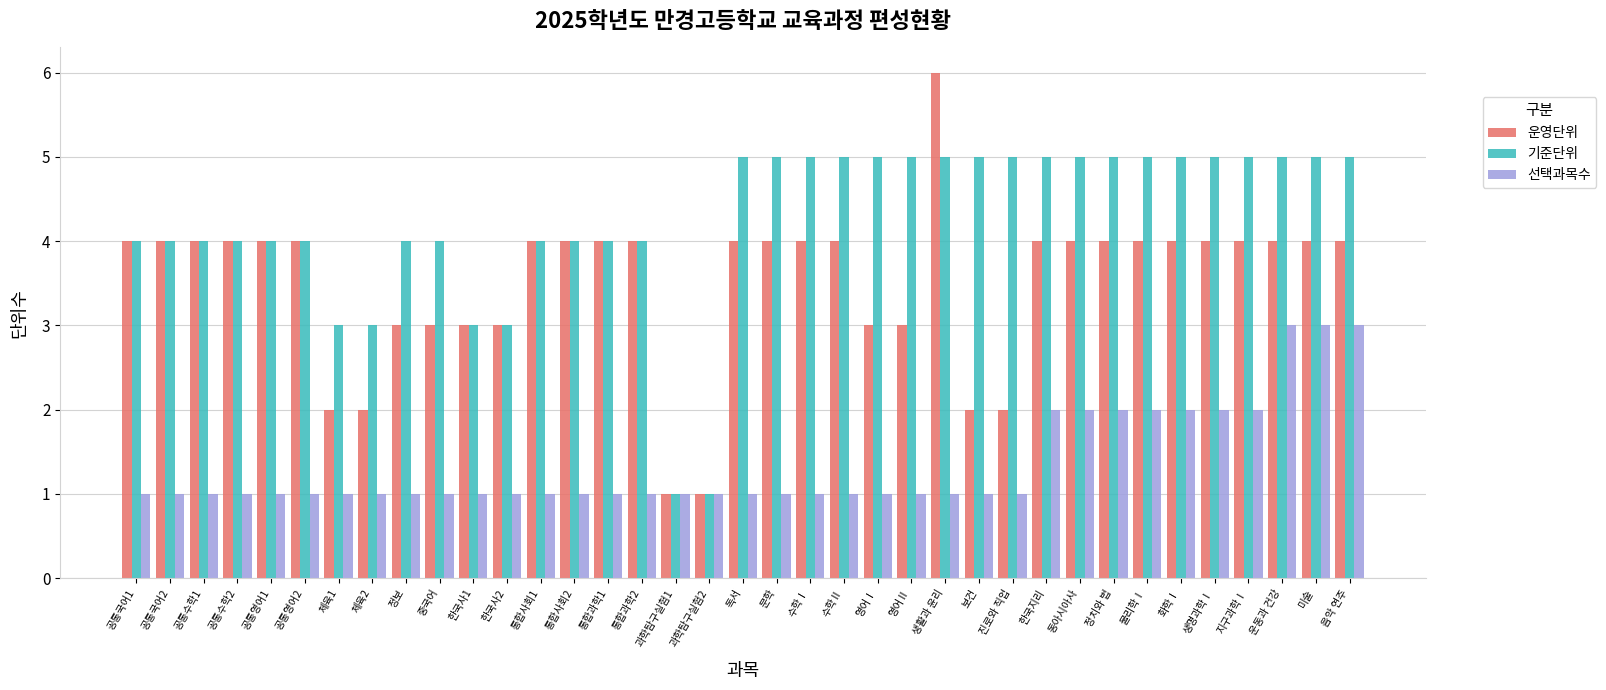

The 운영단위 series shows 4 at 통합과학1. True or false?

True